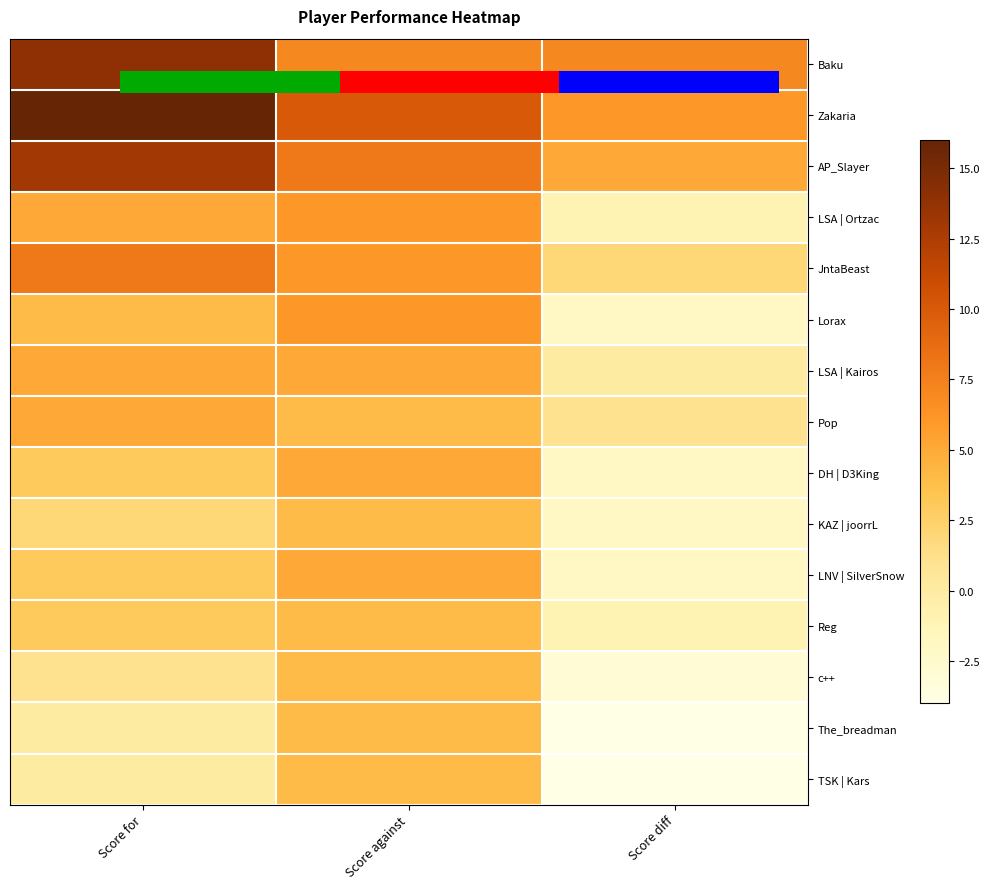

List the series in order of their peak value, lowest first.

KAZ | joorrL, Reg, c++, The_breadman, TSK | Kars, LSA | Kairos, Pop, DH | D3King, LNV | SilverSnow, LSA | Ortzac, Lorax, JntaBeast, AP_Slayer, Baku, Zakaria